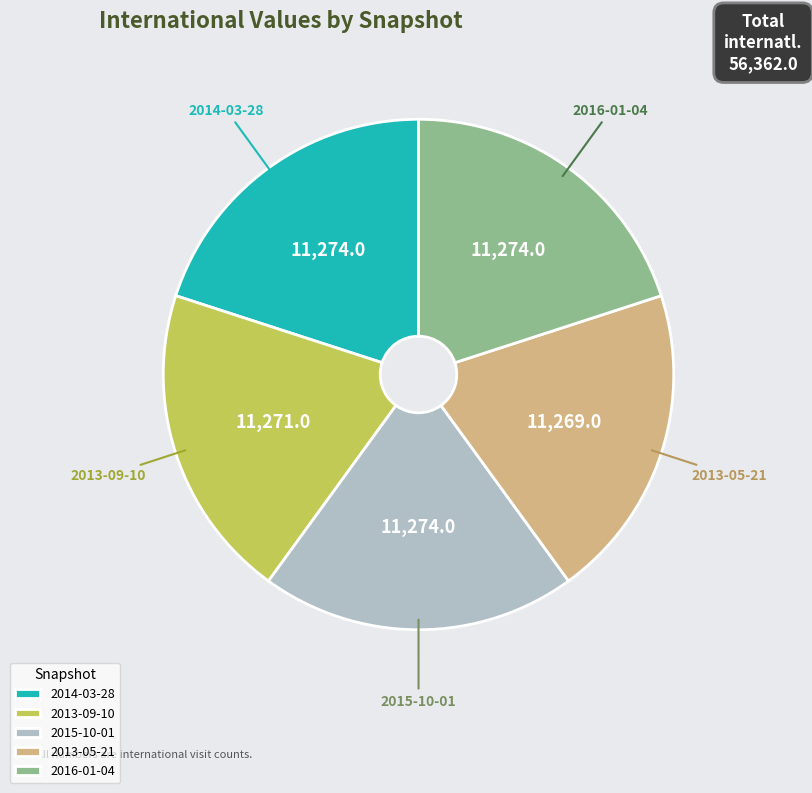

Is there a majority slice in this chart?

No